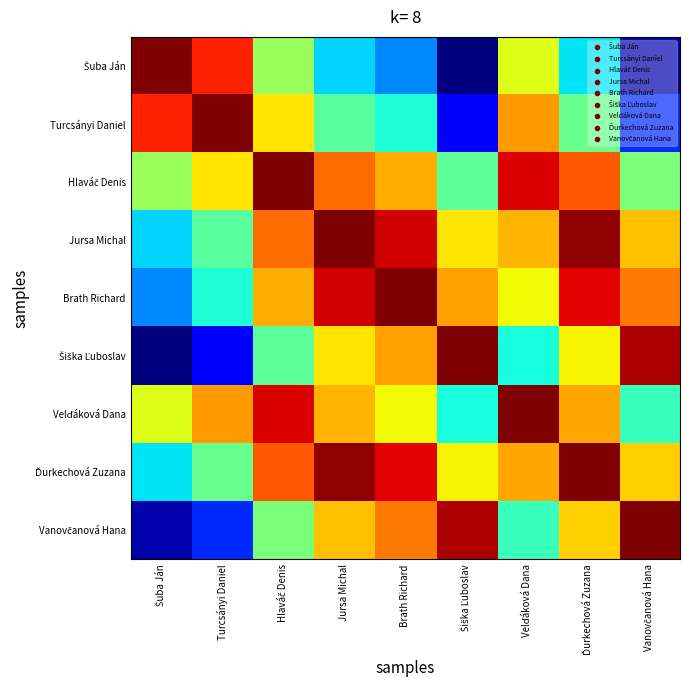

At which category is the sum across all series the highest?

Ďurkechová Zuzana